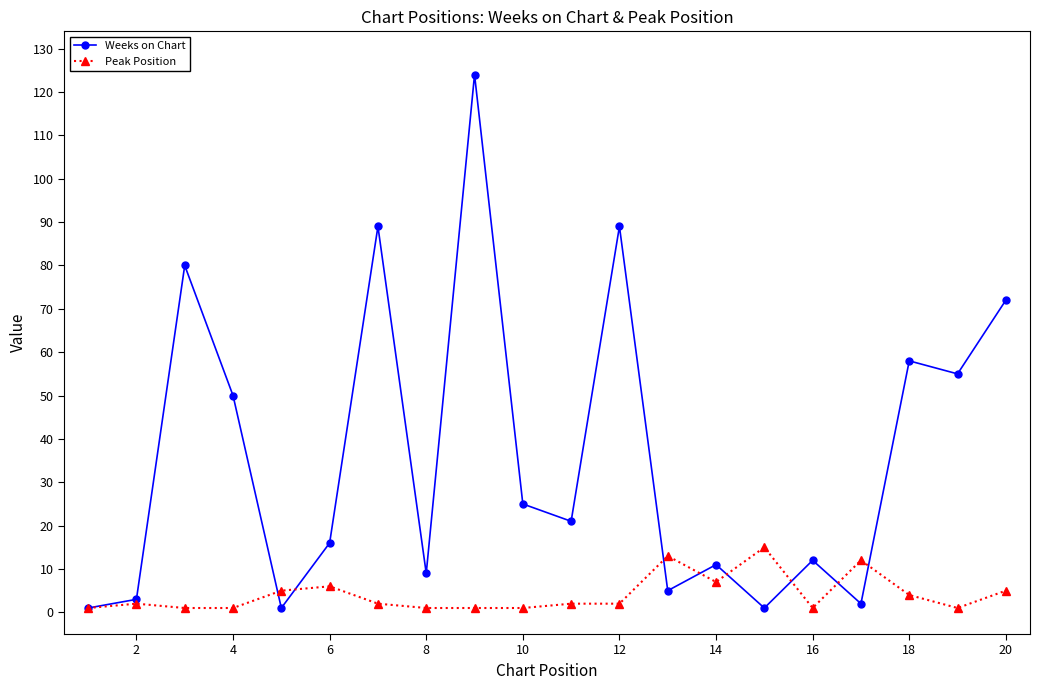

List the series in order of their peak value, lowest first.

Peak Position, Weeks on Chart